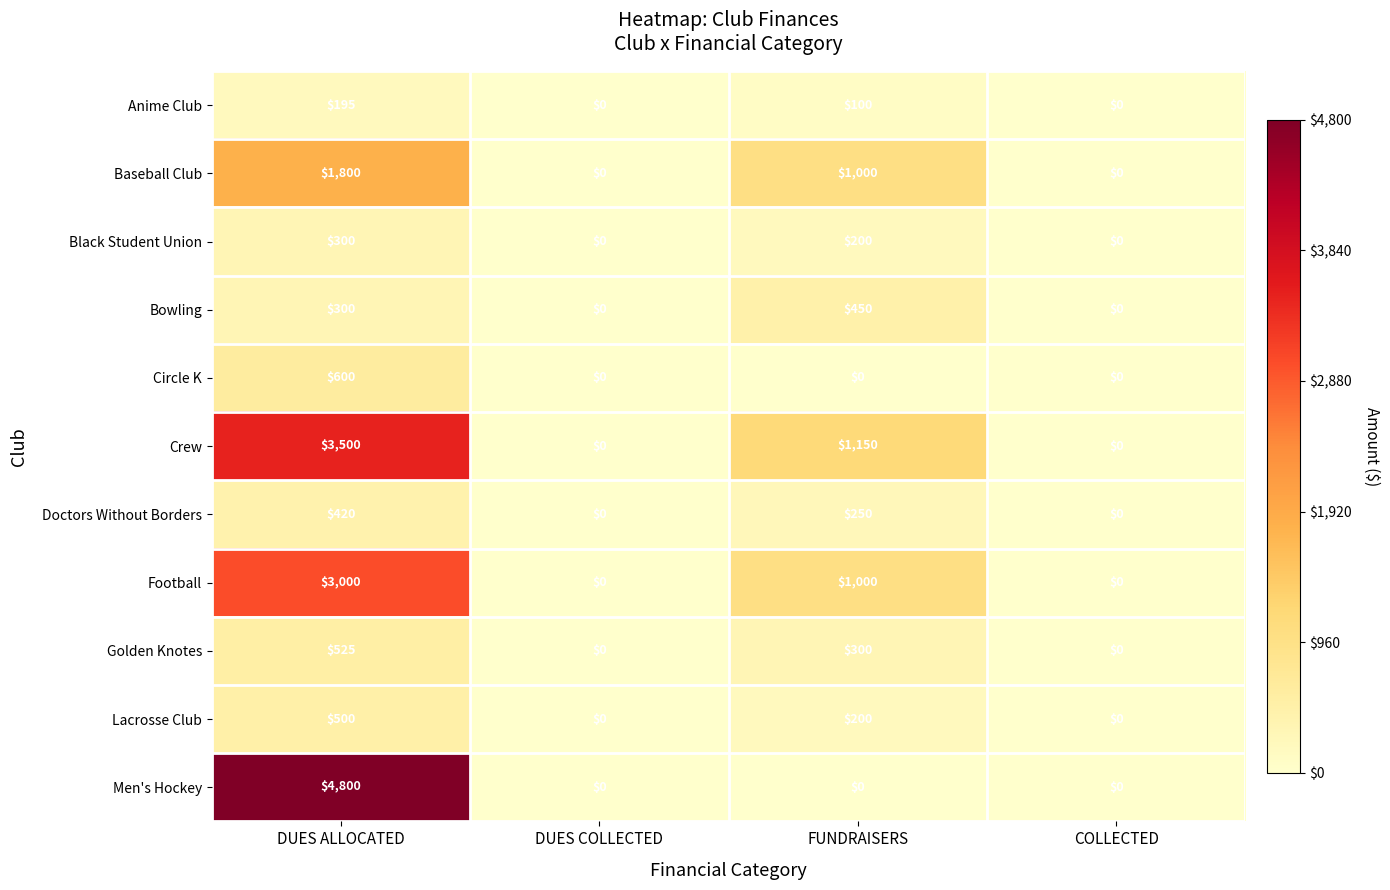

What is the difference between the second highest and minimum values in the Football series?

1000